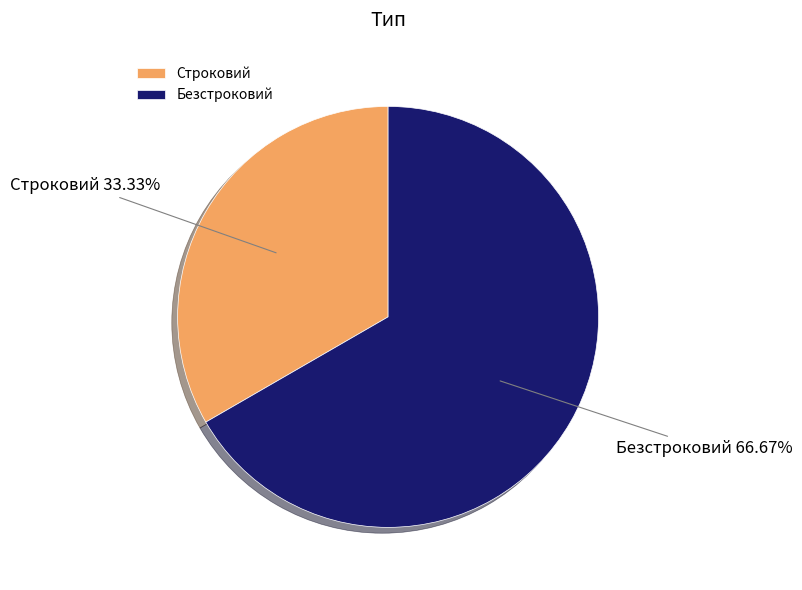

Does Строковий account for over 50% of the chart?

No